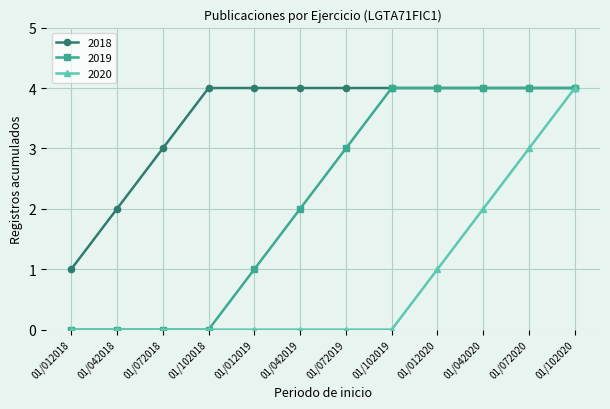

What is the smallest value displayed?

0